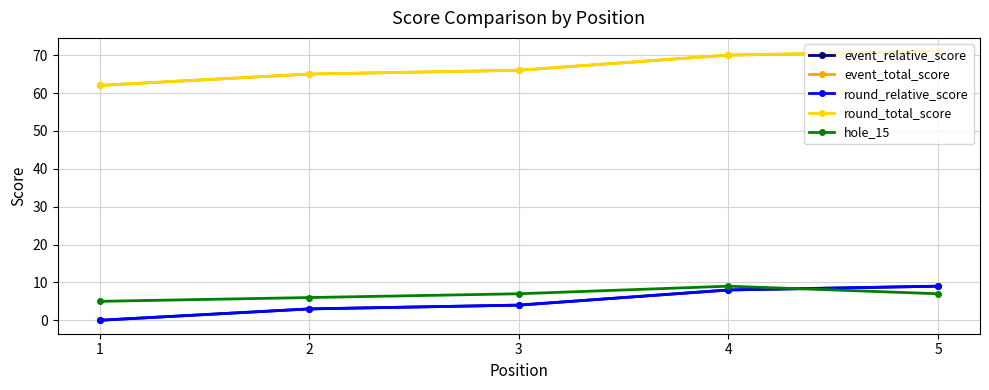

The round_relative_score series shows 14 at 5. True or false?

False